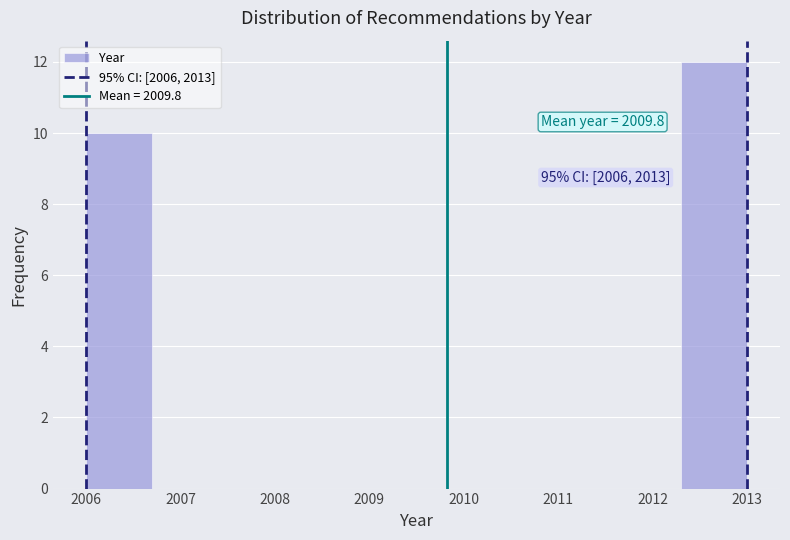

Which range on the x-axis has the tallest bar?

2012.3 to 2013.0